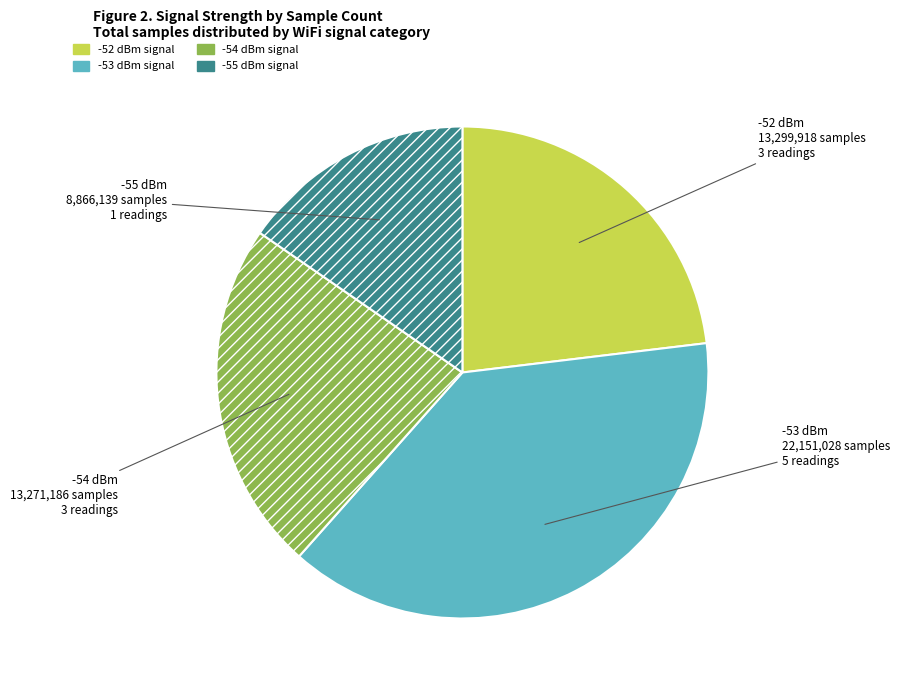

Is there a majority slice in this chart?

No